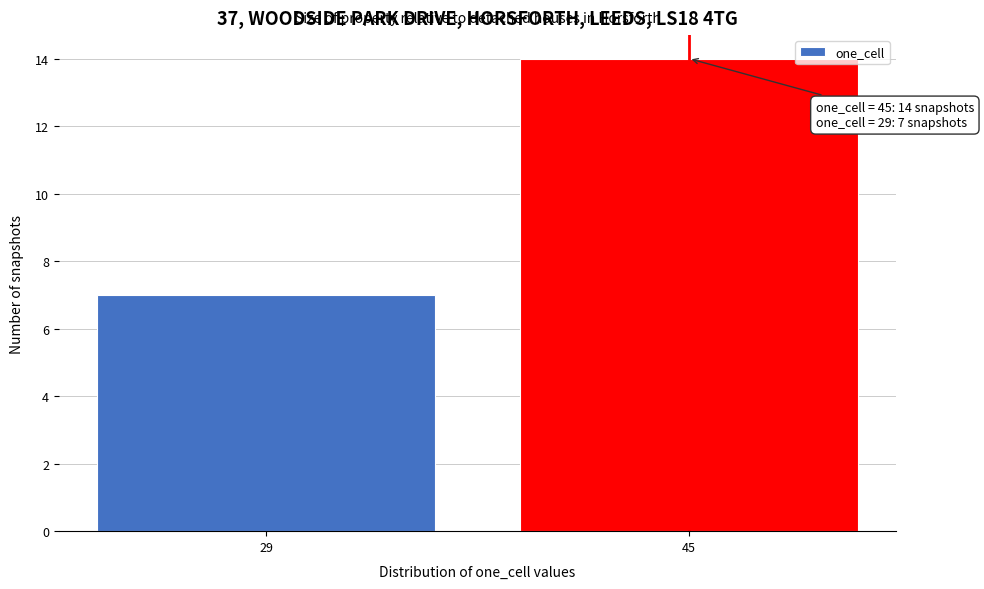

Reading left to right, transcribe all the data shown in this chart.

29=7	45=14